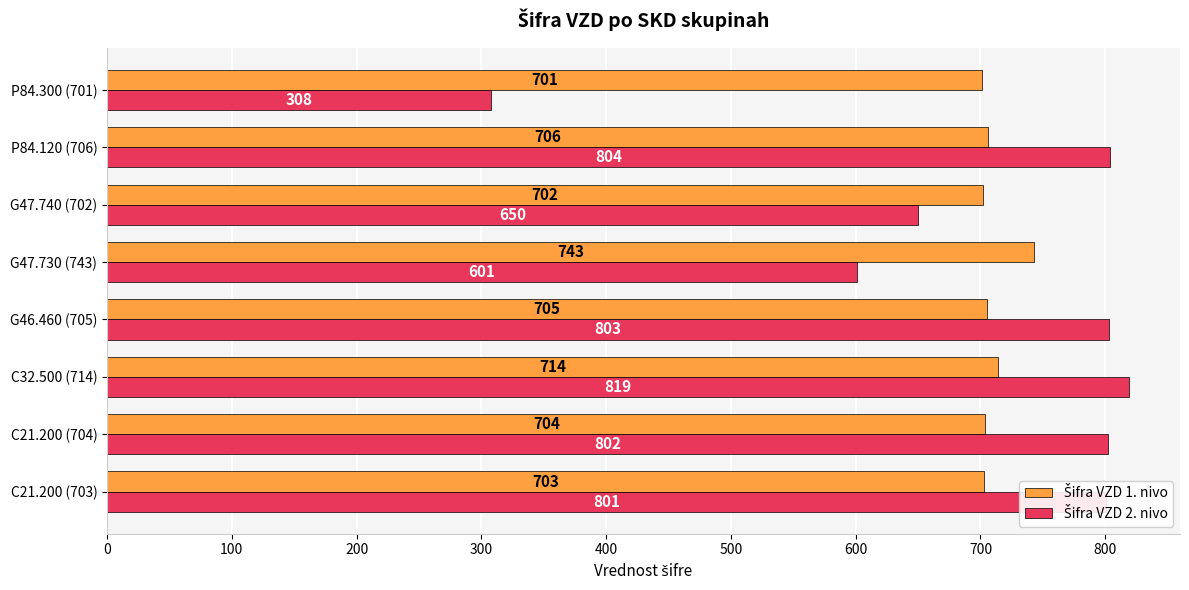

At which category does the chart reach its minimum across all series?

P84.300 (701)